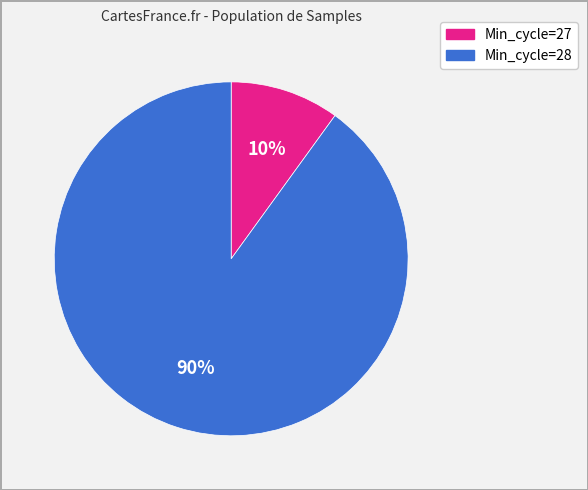

To the nearest percent, what is the average slice percentage?

50%